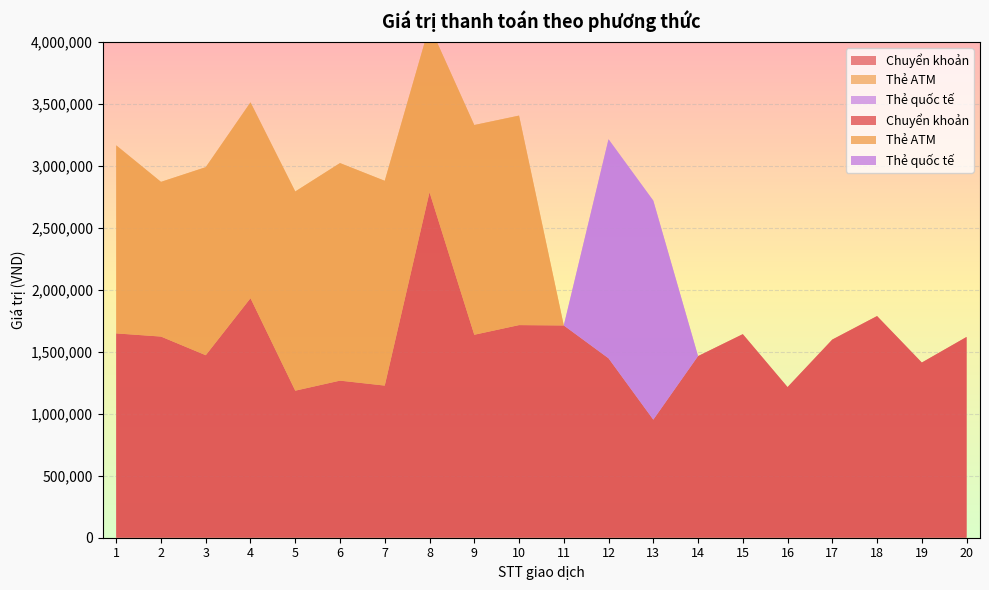

Reading left to right, transcribe all the data shown in this chart.

Chuyển khoản: 1=1648000	2=1622500	3=1472000	4=1932000	5=1186000	6=1267000	7=1227000	8=2786000	9=1637000	10=1715000	11=1712000	12=1447000	13=952000	14=1465000	15=1642000	16=1215000	17=1598500	18=1788000	19=1413000	20=1619500
Thẻ ATM: 1=1517000	2=1248000	3=1517000	4=1580000	5=1607000	6=1755000	7=1652000	8=1345000	9=1692000	10=1690000	11=0	12=0	13=0	14=0	15=0	16=0	17=0	18=0	19=0	20=0
Thẻ quốc tế: 1=0	2=0	3=0	4=0	5=0	6=0	7=0	8=0	9=0	10=0	11=0	12=1767000	13=1767000	14=0	15=0	16=0	17=0	18=0	19=0	20=0